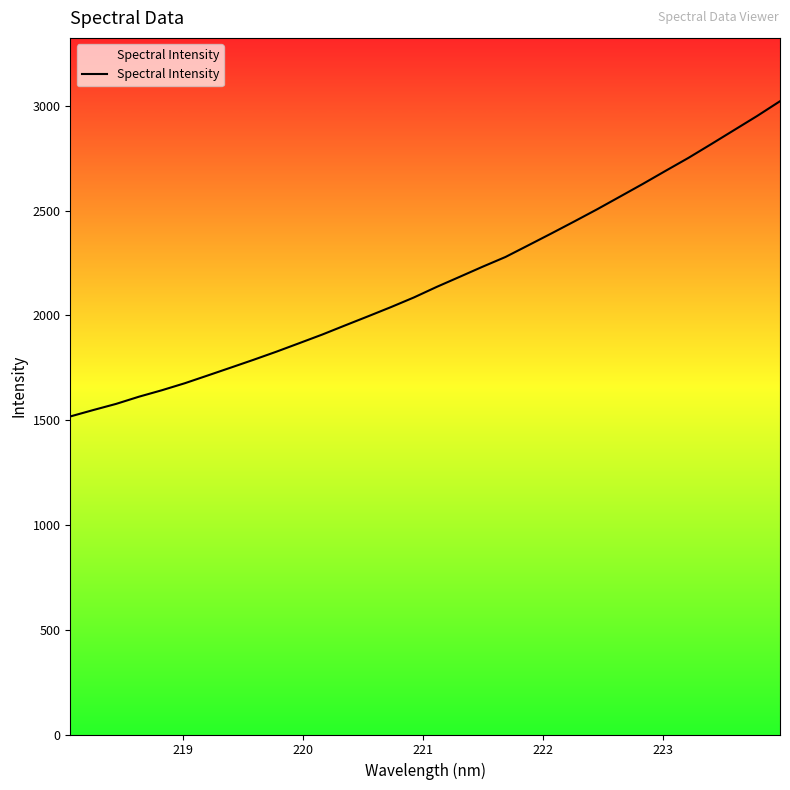

What is the greatest value displayed?

3021.5